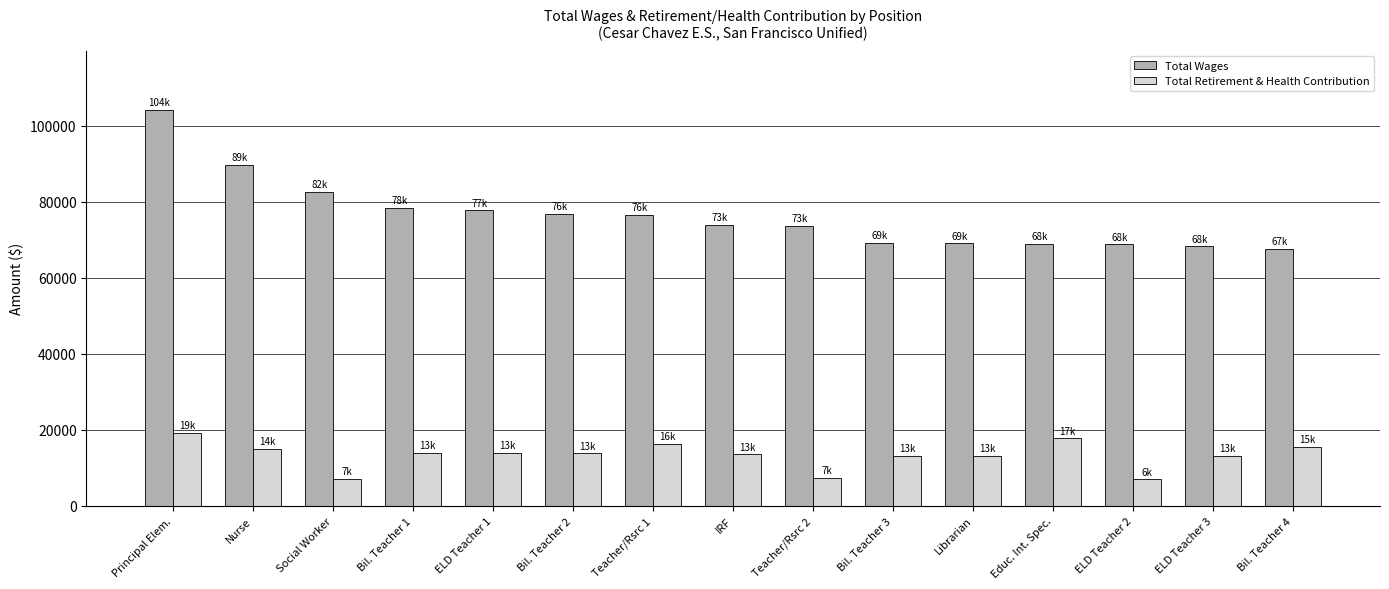

Which series has the widest spread of values?

Total Wages